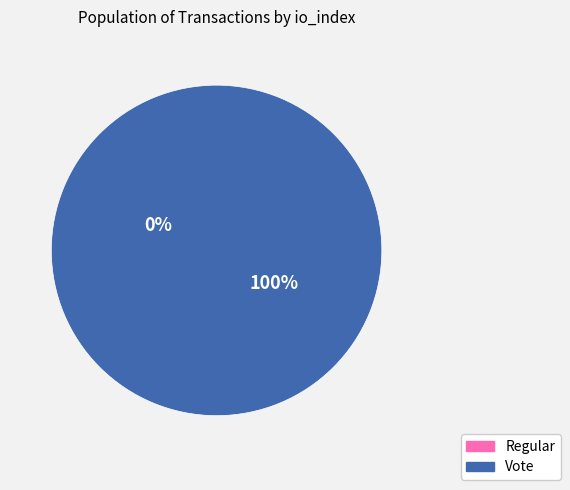

To the nearest percent, what is the difference between the largest and smallest slice percentages?

100%